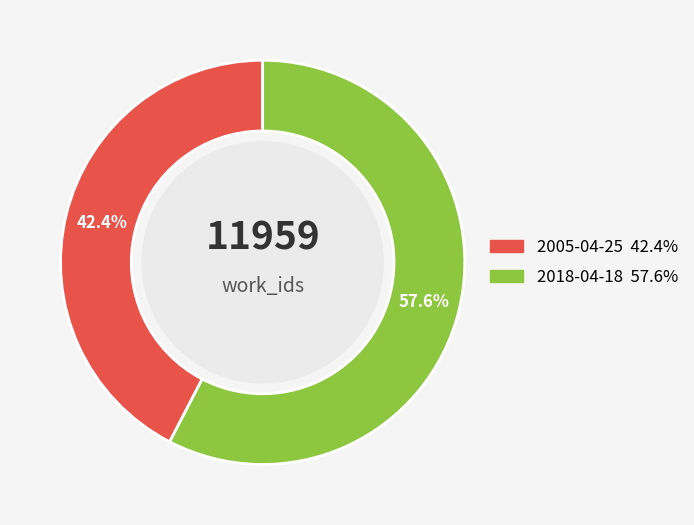

Which slice is the smallest?

2005-04-25